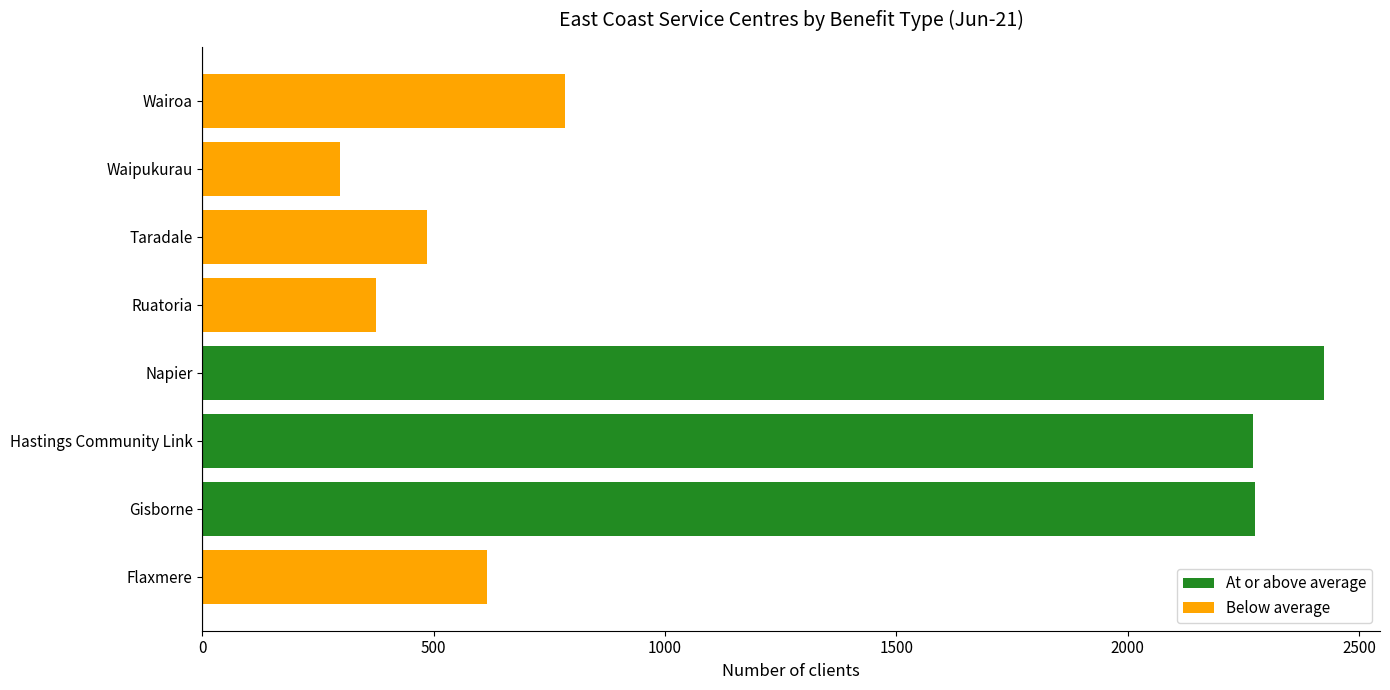

At which category does the chart reach its peak across all series?

Napier